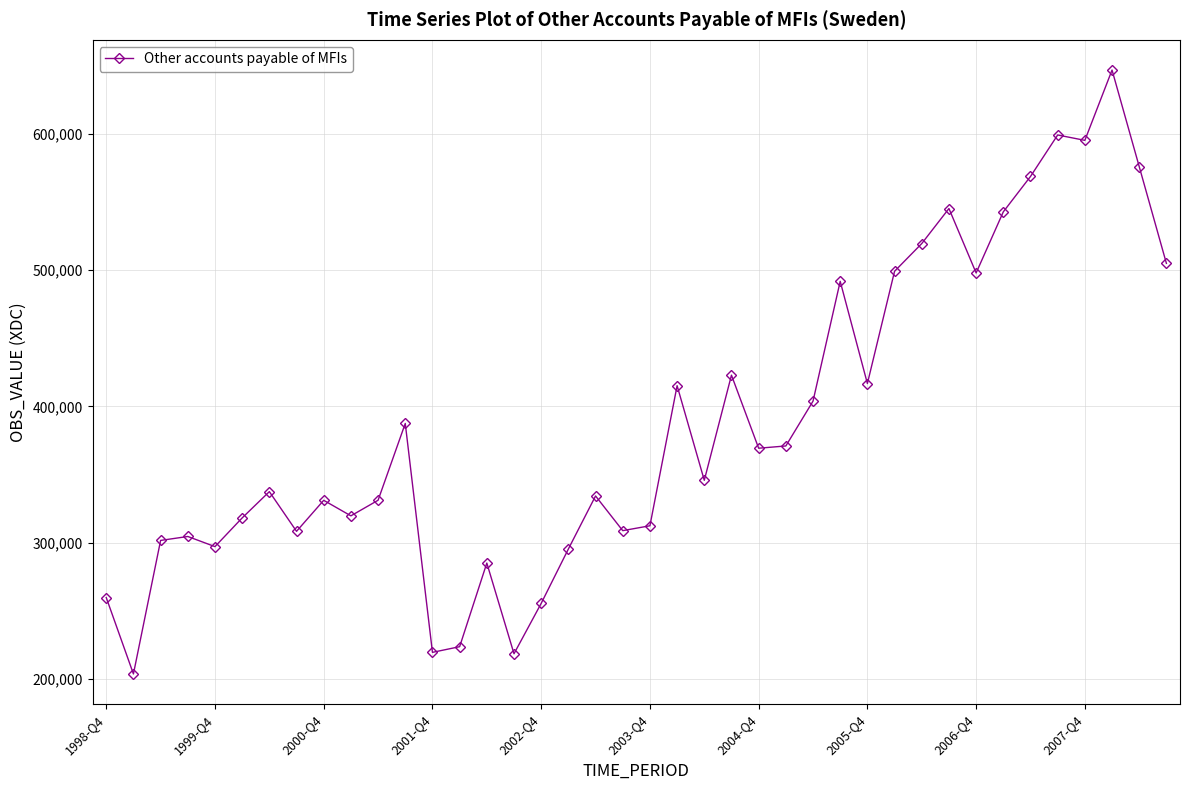

How many lines are shown in the chart?

1